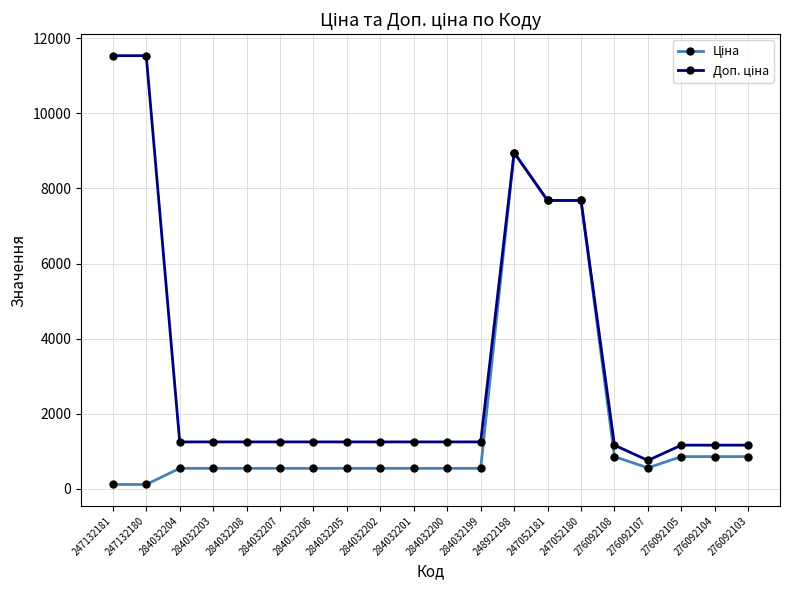

How many lines are shown in the chart?

2